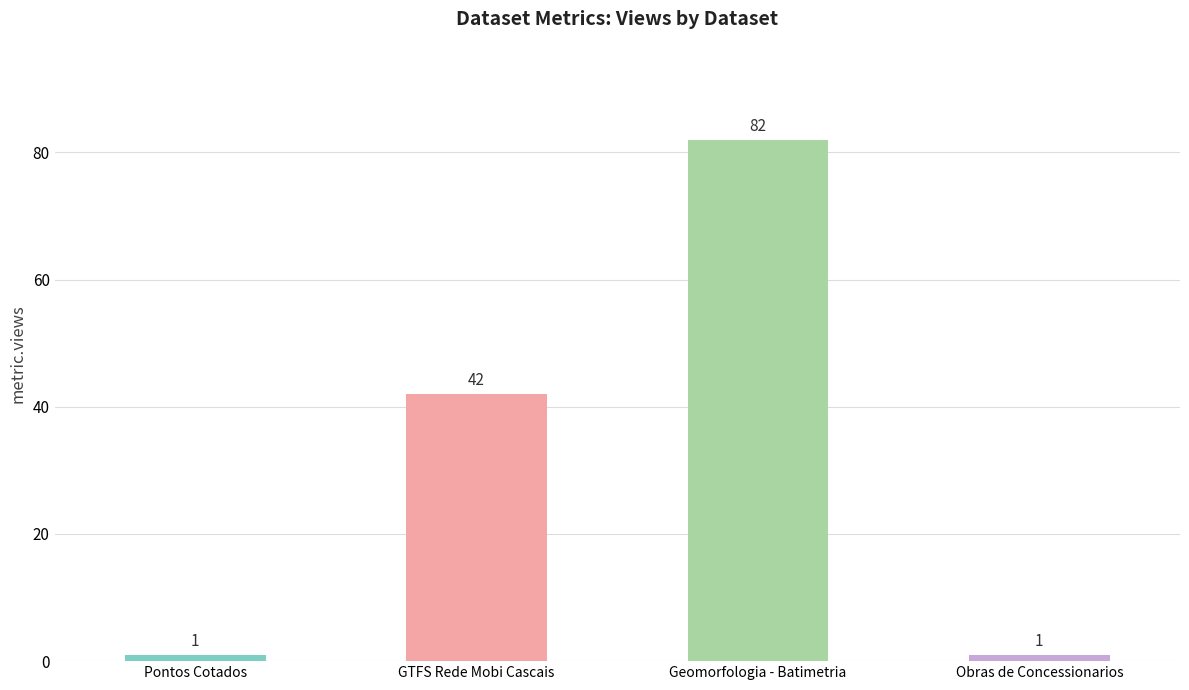

What position from the right is Pontos Cotados?

4